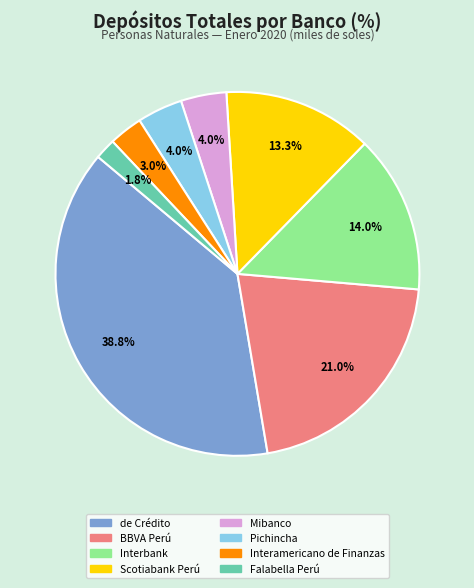

How many slices are in this pie chart?

8